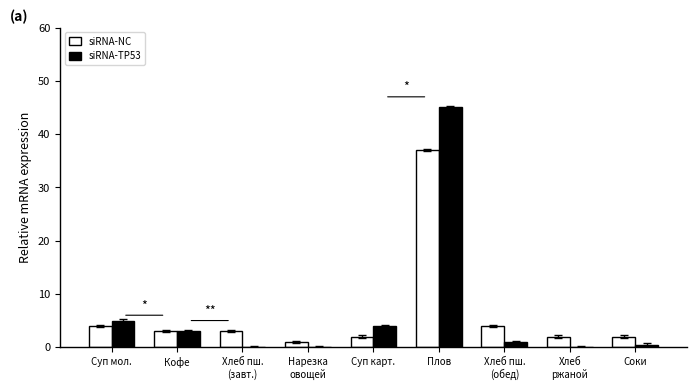

Which series has the largest range (max minus min)?

siRNA-TP53